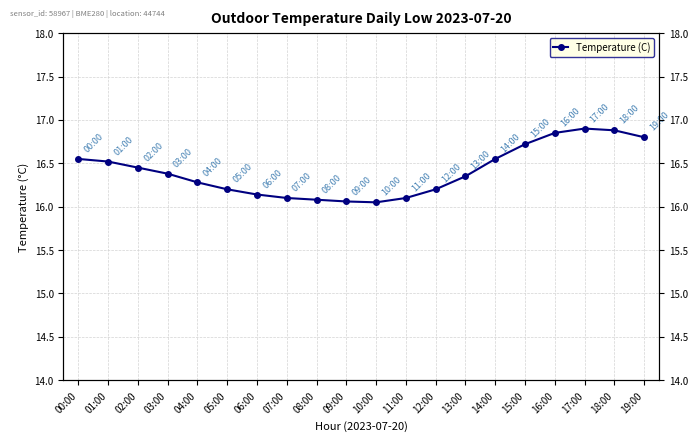

Approximately how many times larger is the value at 08:00 compared to 06:00?

1.0